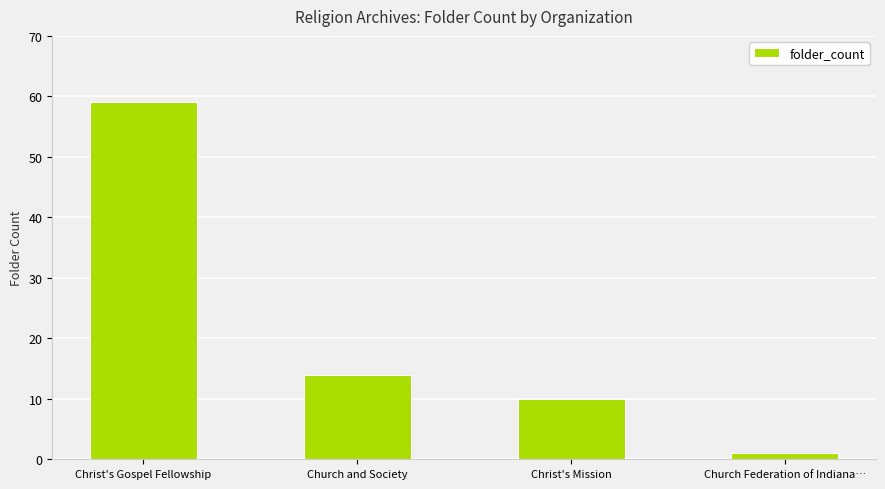

List the labels in order of value, largest first.

Christ's Gospel Fellowship, Church and Society, Christ's Mission, Church Federation of Indiana…